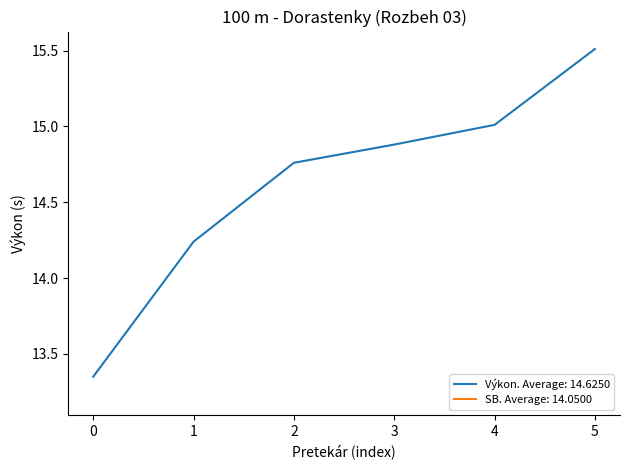

List the labels in order of Výkon. Average: 14.6250 value, largest first.

5, 4, 3, 2, 1, 0